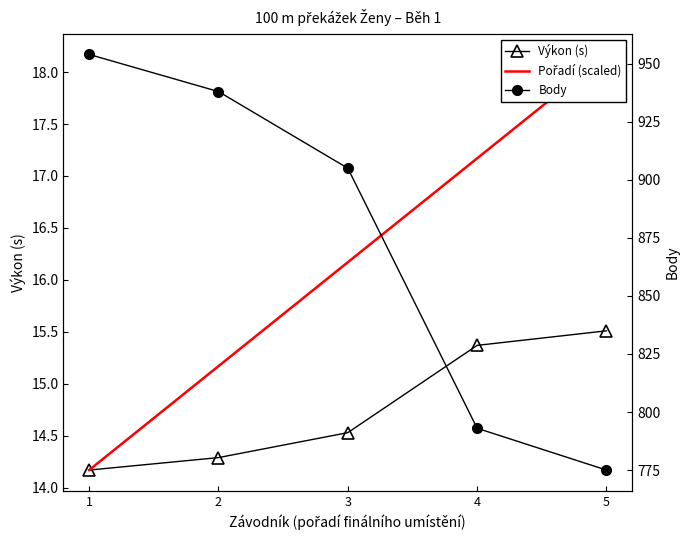

Reading left to right, transcribe all the data shown in this chart.

Výkon (s): 1=14.2	2=14.3	3=14.5	4=15.4	5=15.5
Pořadí (scaled): 1=14.2	2=15.2	3=16.2	4=17.2	5=18.2
Body: 1=954.0	2=938.0	3=905.0	4=793.0	5=775.0